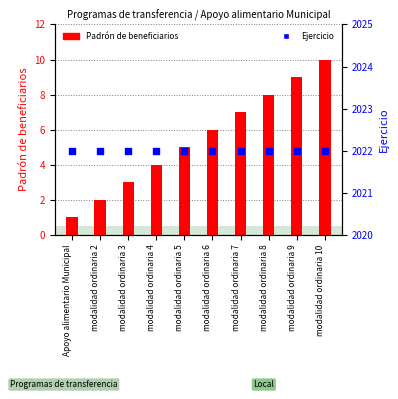

Is the value of Ejercicio at Apoyo alimentario Municipal greater than the value of Padrón de beneficiarios at modalidad ordinaria 9?

Yes